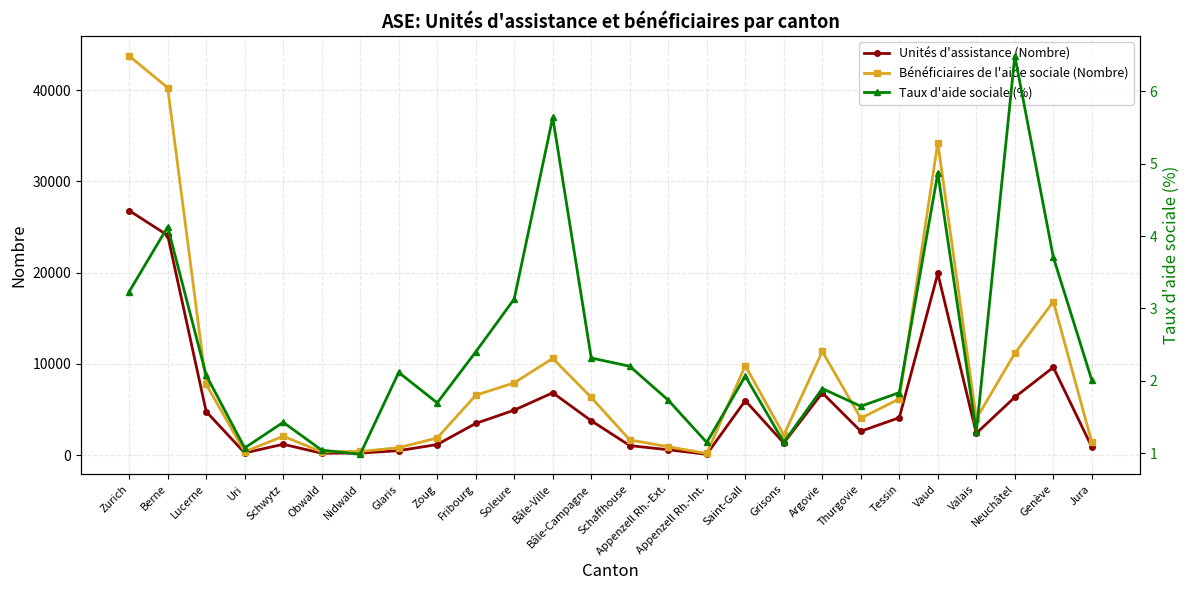

Reading left to right, transcribe all the data shown in this chart.

Unités d'assistance (Nombre): Zurich=26800.0	Berne=24088.0	Lucerne=4778.0	Uri=242.0	Schwytz=1190.0	Obwald=211.0	Nidwald=227.0	Glaris=490.0	Zoug=1163.0	Fribourg=3474.0	Soleure=4930.0	Bâle-Ville=6835.0	Bâle-Campagne=3767.0	Schaffhouse=1047.0	Appenzell Rh.-Ext.=587.0	Appenzell Rh.-Int.=95.0	Saint-Gall=5971.0	Grisons=1325.0	Argovie=6827.0	Thurgovie=2616.0	Tessin=4104.0	Vaud=19909.0	Valais=2392.0	Neuchâtel=6350.0	Genève=9621.0	Jura=885.0
Bénéficiaires de l'aide sociale (Nombre): Zurich=43746.0	Berne=40260.0	Lucerne=7761.0	Uri=379.0	Schwytz=2065.0	Obwald=365.0	Nidwald=402.0	Glaris=815.0	Zoug=1881.0	Fribourg=6560.0	Soleure=7925.0	Bâle-Ville=10605.0	Bâle-Campagne=6324.0	Schaffhouse=1666.0	Appenzell Rh.-Ext.=919.0	Appenzell Rh.-Int.=180.0	Saint-Gall=9808.0	Grisons=2207.0	Argovie=11365.0	Thurgovie=4037.0	Tessin=6171.0	Vaud=34259.0	Valais=3986.0	Neuchâtel=11160.0	Genève=16832.0	Jura=1408.0
Taux d'aide sociale (%): Zurich=3.2	Berne=4.1	Lucerne=2.1	Uri=1.1	Schwytz=1.4	Obwald=1.0	Nidwald=1.0	Glaris=2.1	Zoug=1.7	Fribourg=2.4	Soleure=3.1	Bâle-Ville=5.6	Bâle-Campagne=2.3	Schaffhouse=2.2	Appenzell Rh.-Ext.=1.7	Appenzell Rh.-Int.=1.1	Saint-Gall=2.1	Grisons=1.1	Argovie=1.9	Thurgovie=1.6	Tessin=1.8	Vaud=4.9	Valais=1.3	Neuchâtel=6.5	Genève=3.7	Jura=2.0